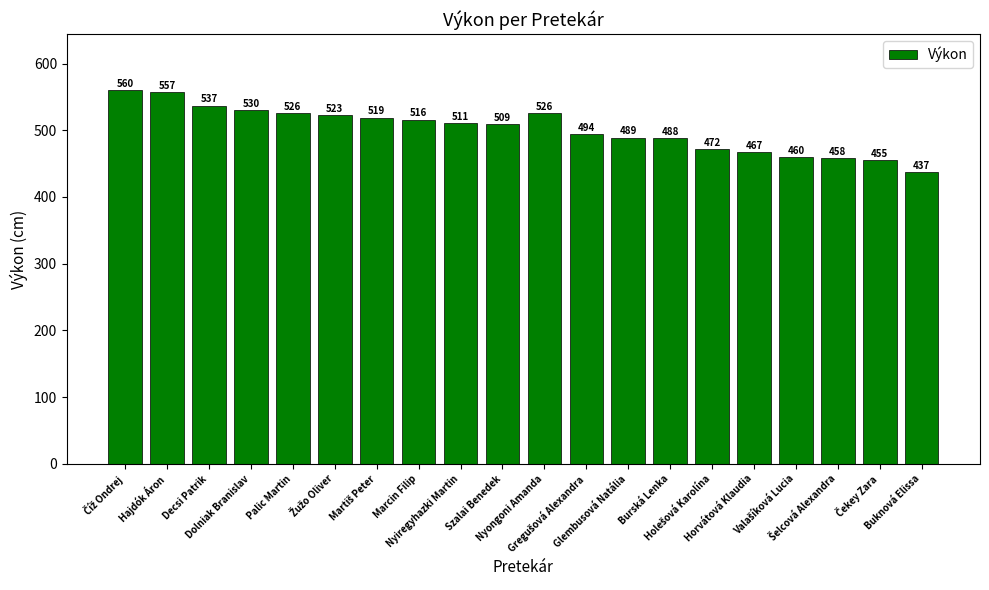

What is the average value?

502